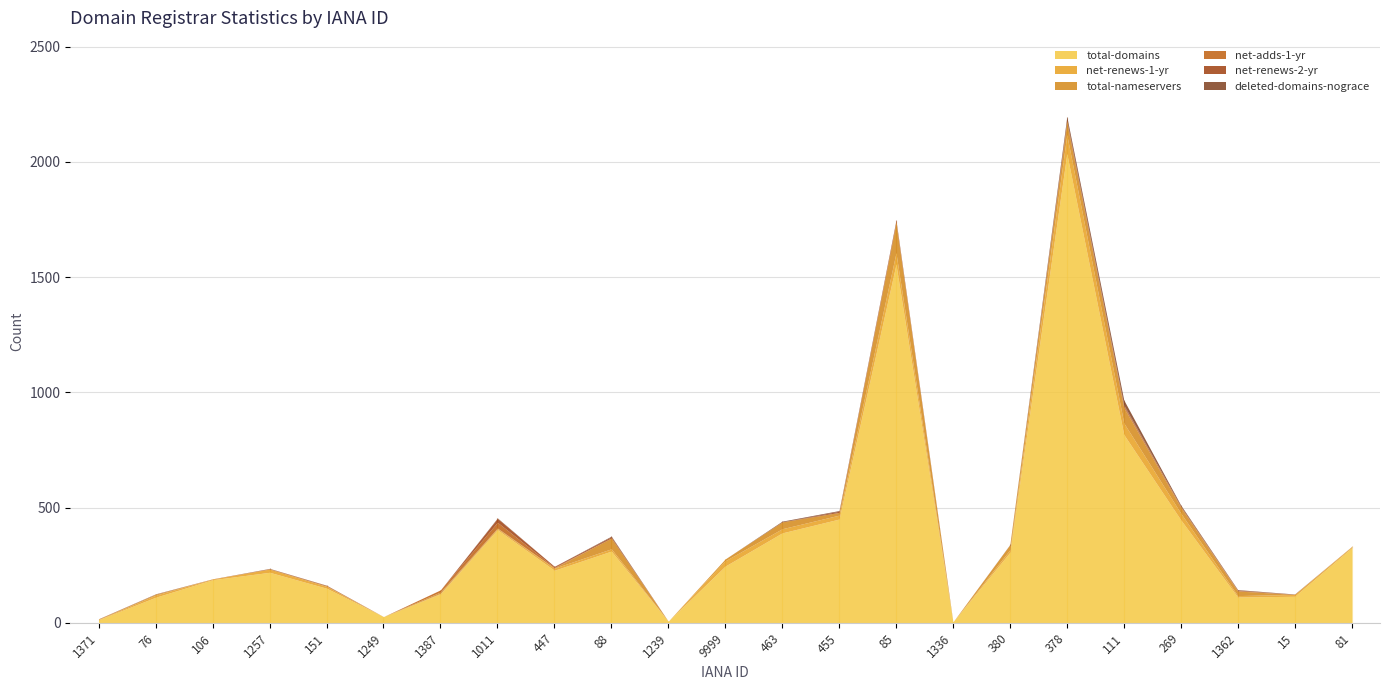

At which category does net-renews-2-yr reach its first local peak?

1011